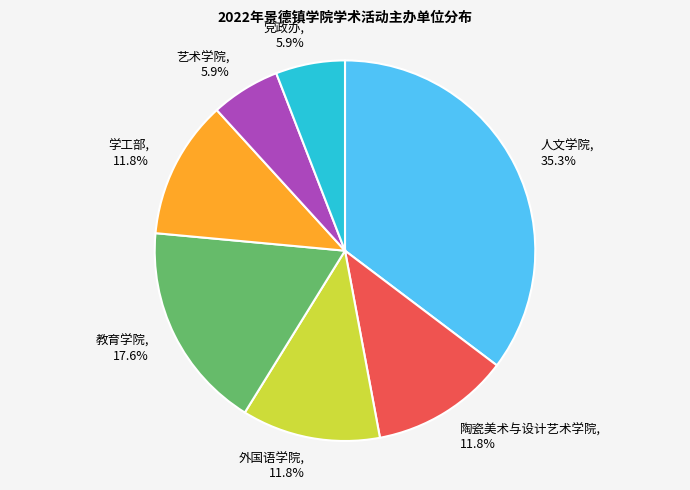

Which category has the biggest portion of the pie?

人文学院